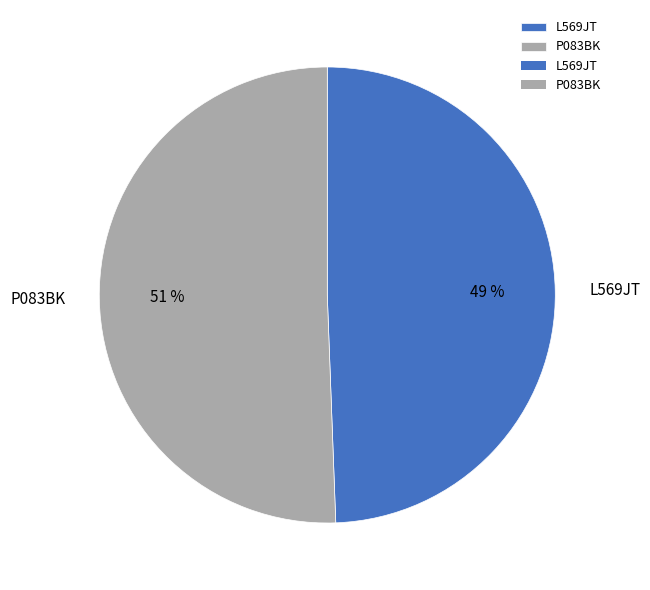

True or false: P083BK accounts for 37% of the total.

False